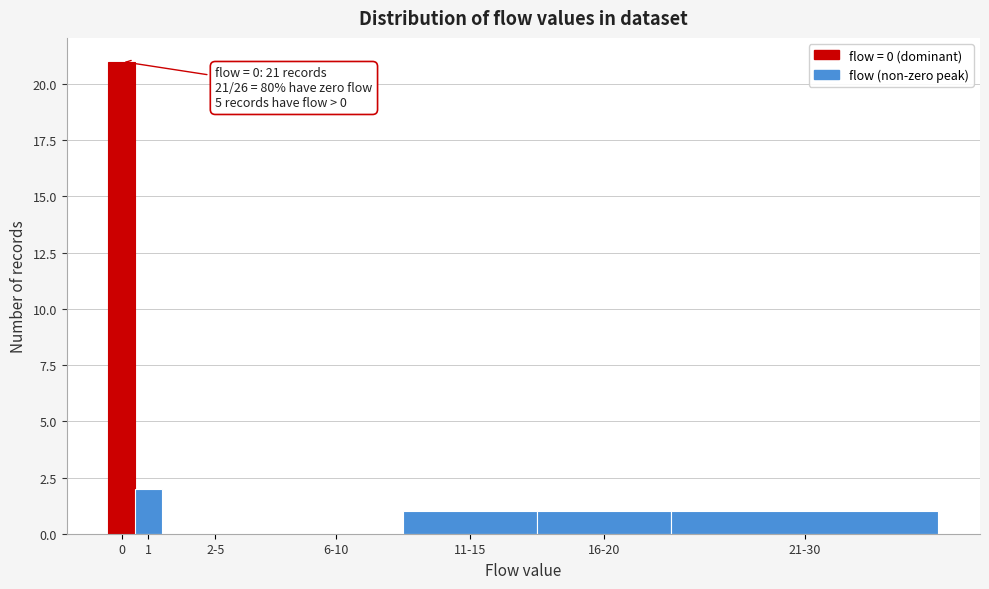

Reading right to left, extract all data points from this chart.

21-30=1	16-20=1	11-15=1	6-10=0	2-5=0	1=2	0=21